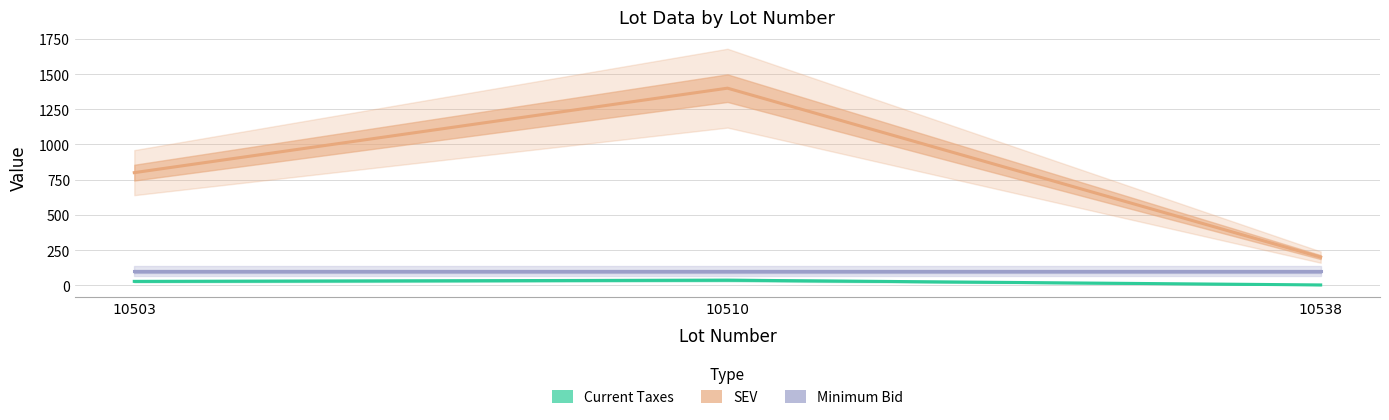

Which category has the lowest value in the Minimum Bid series?

10503